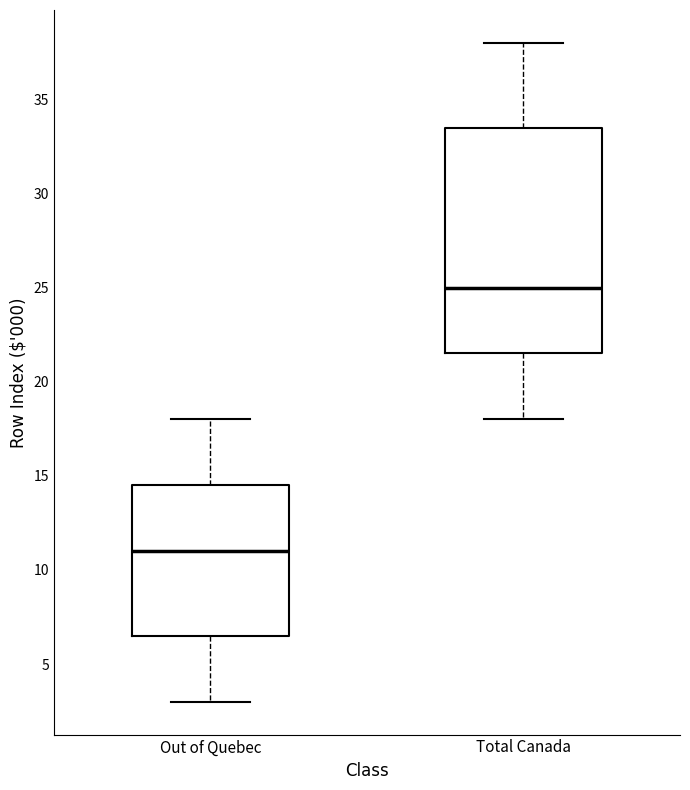

Reading left to right, read every box against the y-axis: the position of its median line, the range the box covers, and the ends of its whiskers. The values are not printed on the chart, so give them approximately, as read against the axis.

Out of Quebec: median 11.0, box 6.5 to 14.5, whiskers 3.0 to 18.0
Total Canada: median 25.0, box 21.5 to 33.5, whiskers 18.0 to 38.0